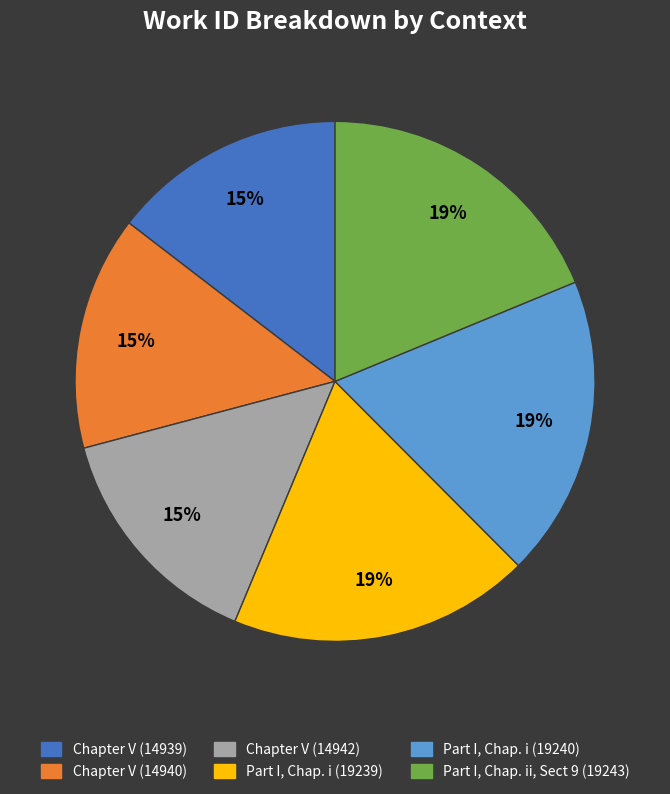

True or false: Part I, Chap. ii, Sect 9 (19243) accounts for 10% of the total.

False